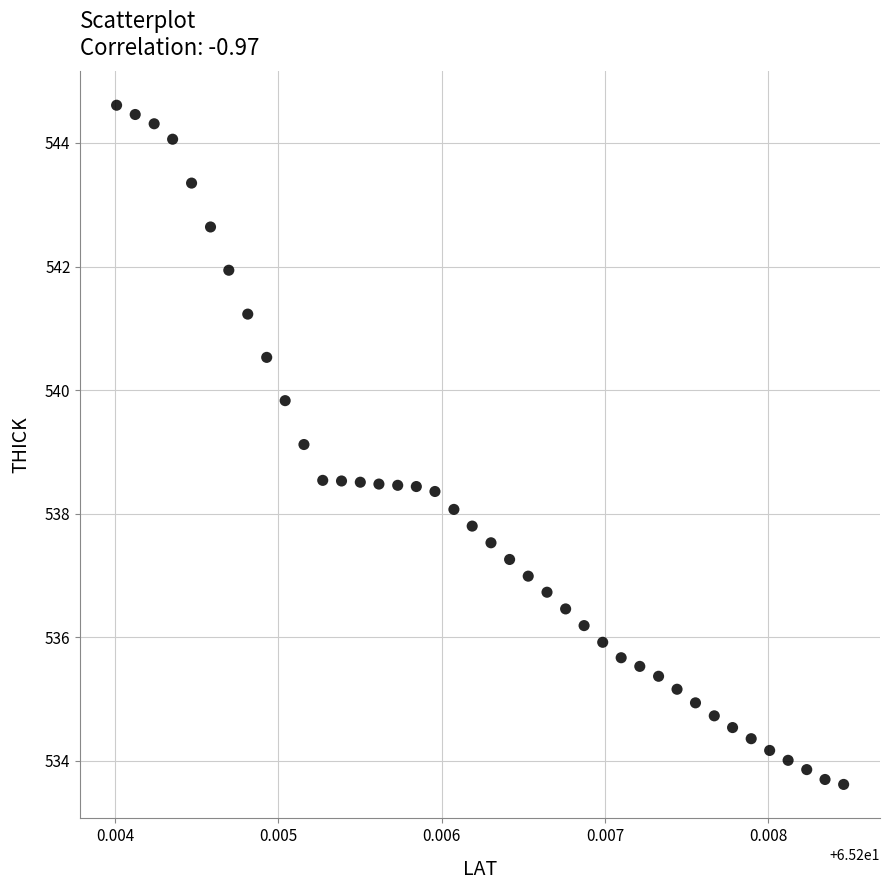

What is the range of Y values (max minus min)?

11.0